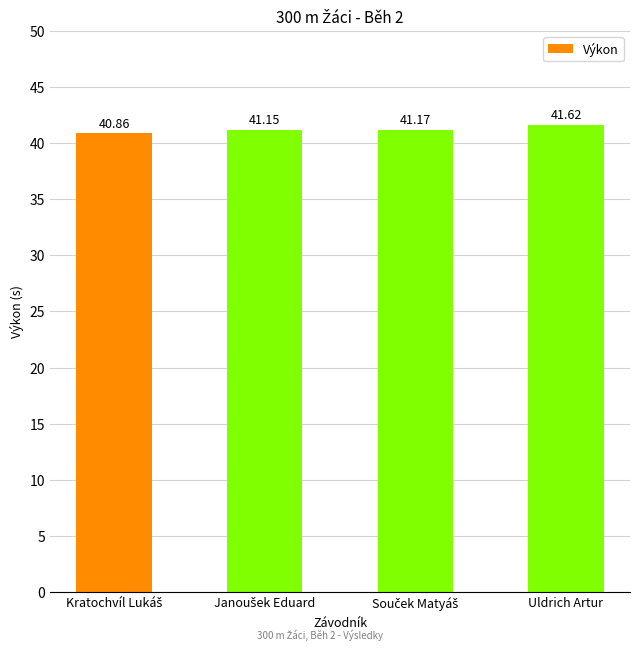

What is the sum of all values?

164.8